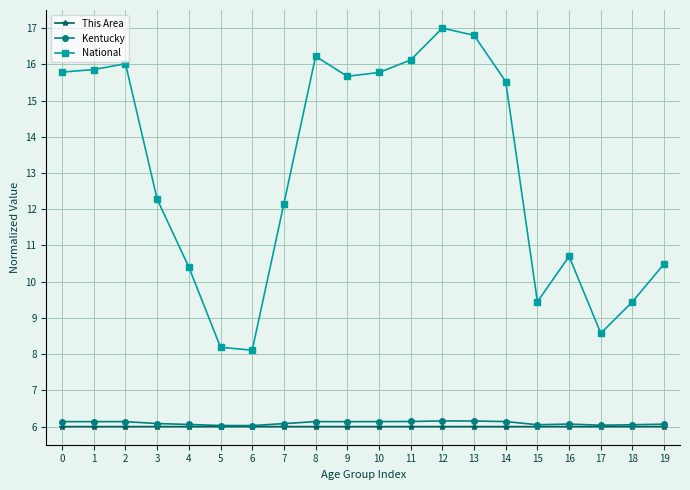

What value does the This Area series have at 18?

6.0